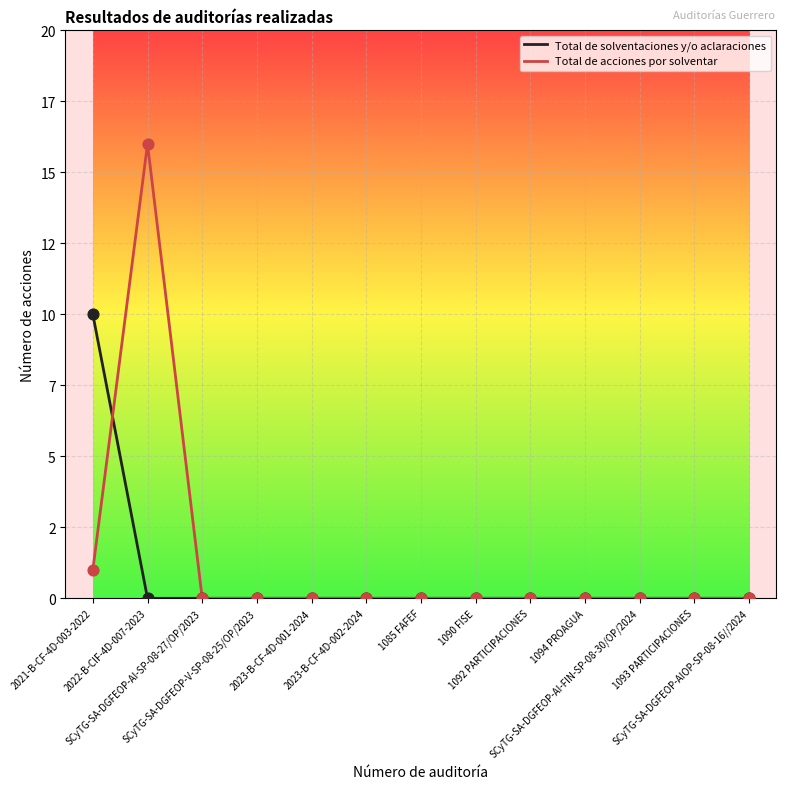

What are all the series names shown in the legend?

Total de solventaciones y/o aclaraciones, Total de acciones por solventar